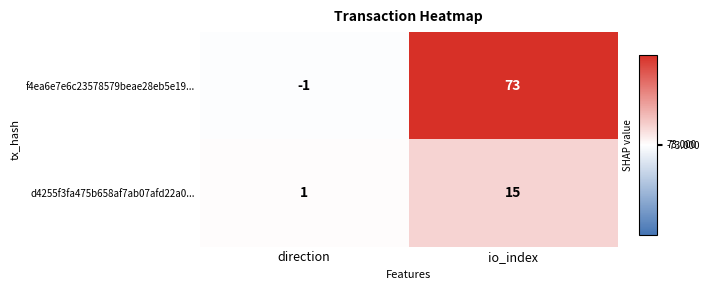

At which category is the sum across all series the highest?

io_index